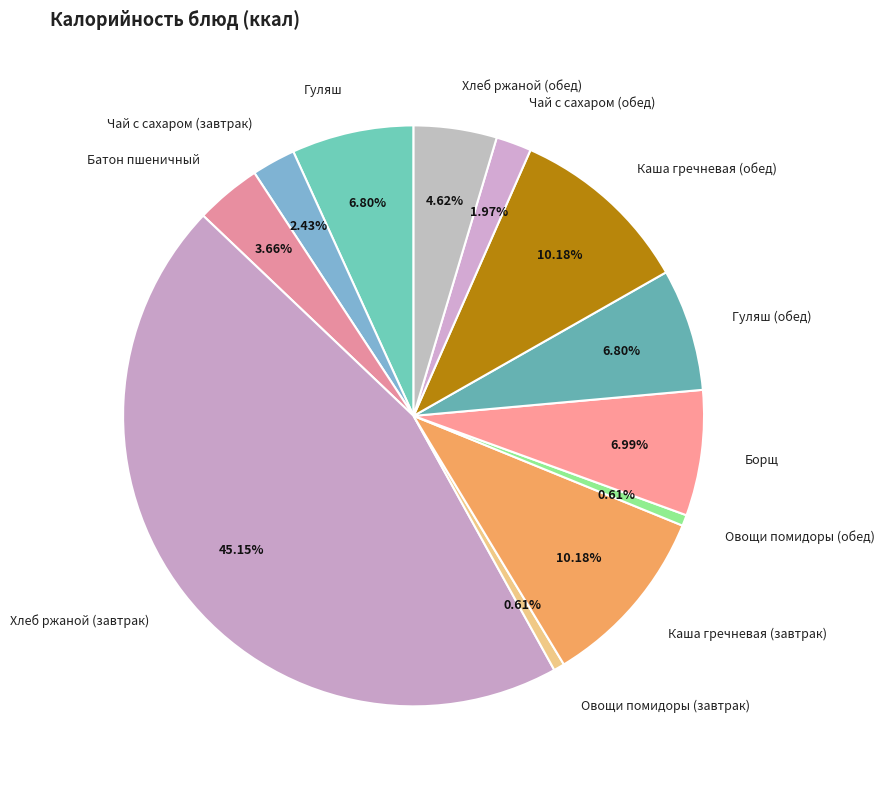

Combined, what portion of the pie is Хлеб ржаной (завтрак) and Каша гречневая (завтрак)?

55.3%